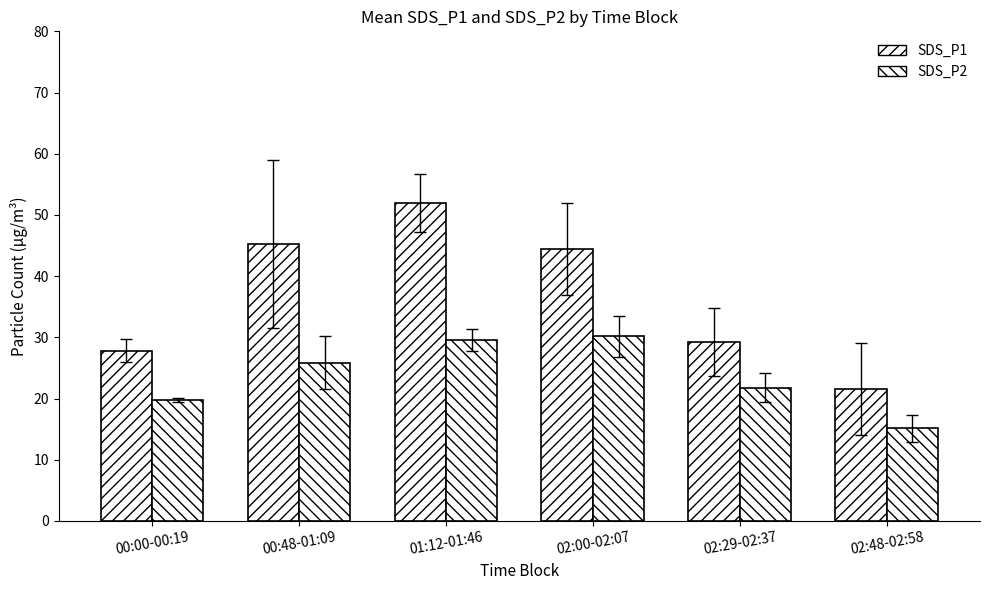

Reading right to left, extract all data points from this chart.

SDS_P1: 02:48-02:58=21.6	02:29-02:37=29.2	02:00-02:07=44.4	01:12-01:46=52.0	00:48-01:09=45.2	00:00-00:19=27.8
SDS_P2: 02:48-02:58=15.1	02:29-02:37=21.8	02:00-02:07=30.1	01:12-01:46=29.5	00:48-01:09=25.9	00:00-00:19=19.8